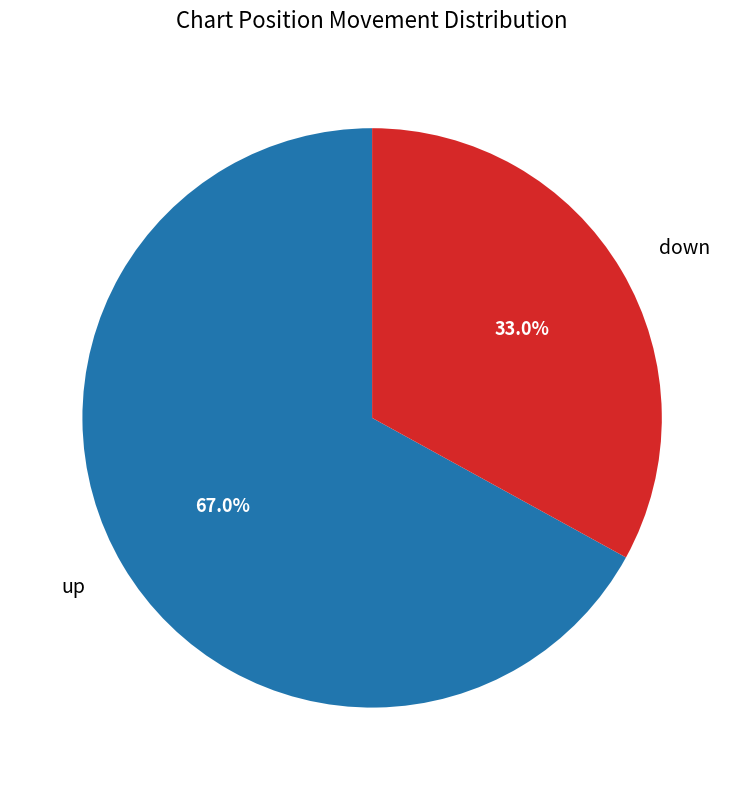

Is it true that up is 67% of the pie?

True